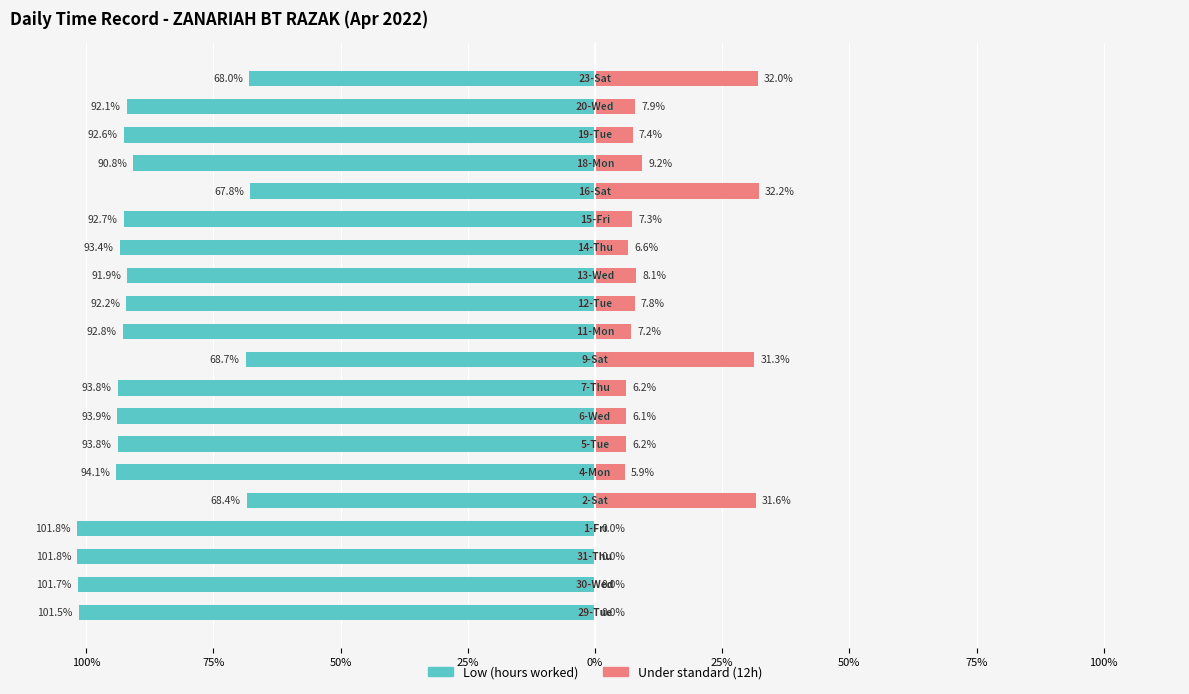

What is the spread (max minus min) of values at 100%?

101.5